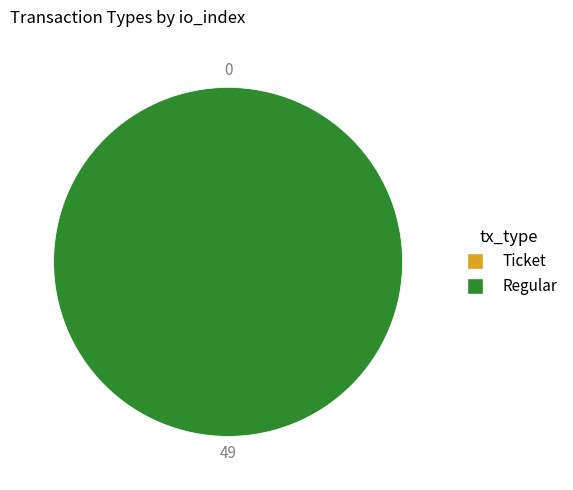

Which category has the biggest portion of the pie?

Regular